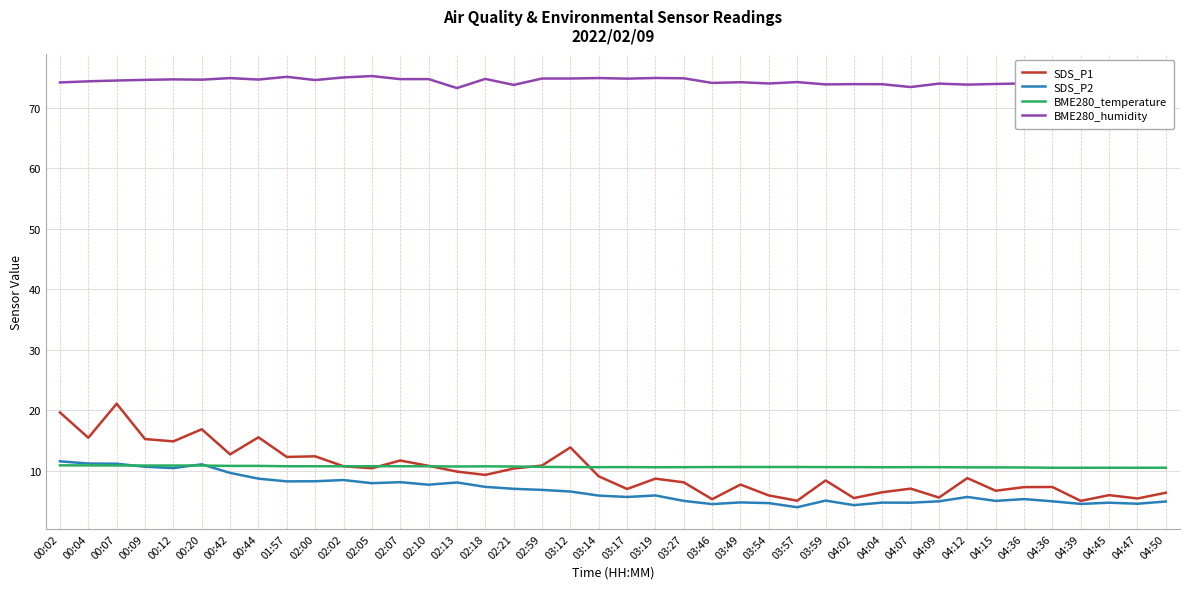

What is the lowest value of the SDS_P1 series?

5.0